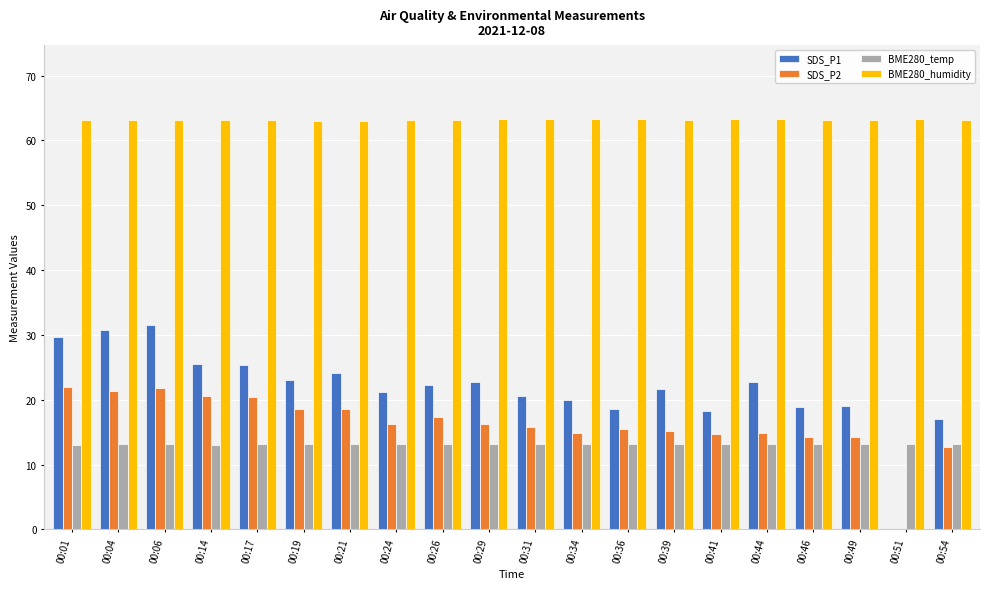

True or false: SDS_P2 has a value of 16.3 at 00:29.

True